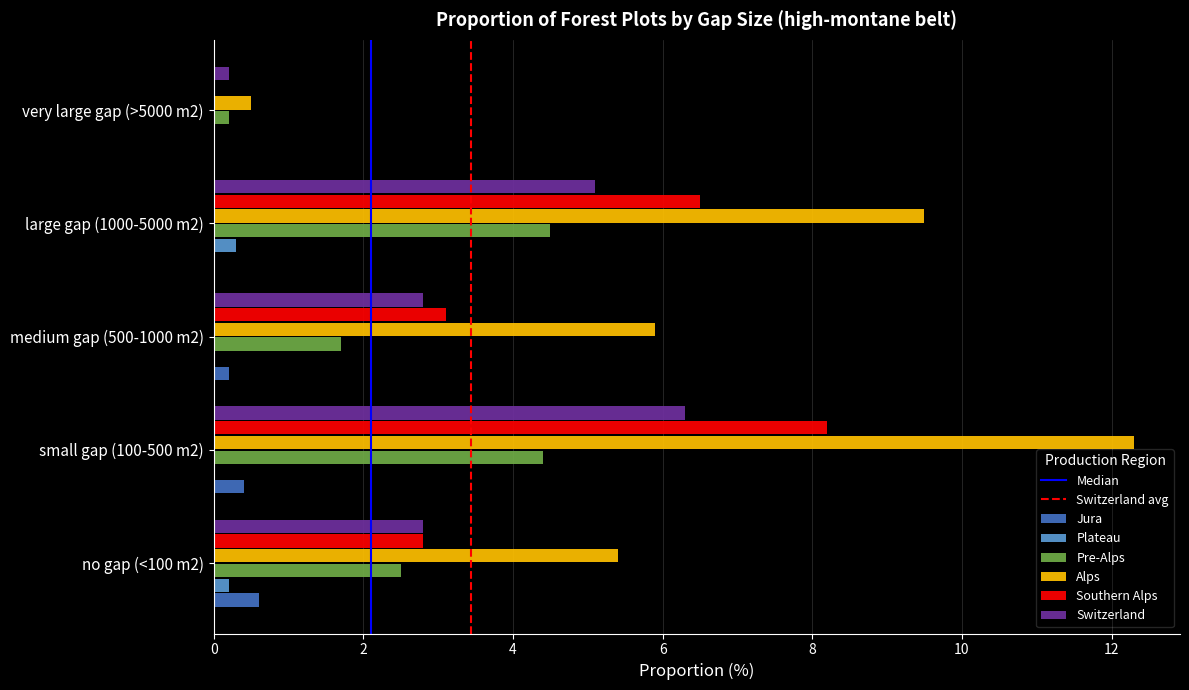

True or false: Jura has a value of 0.4 at very large gap (>5000 m2).

False